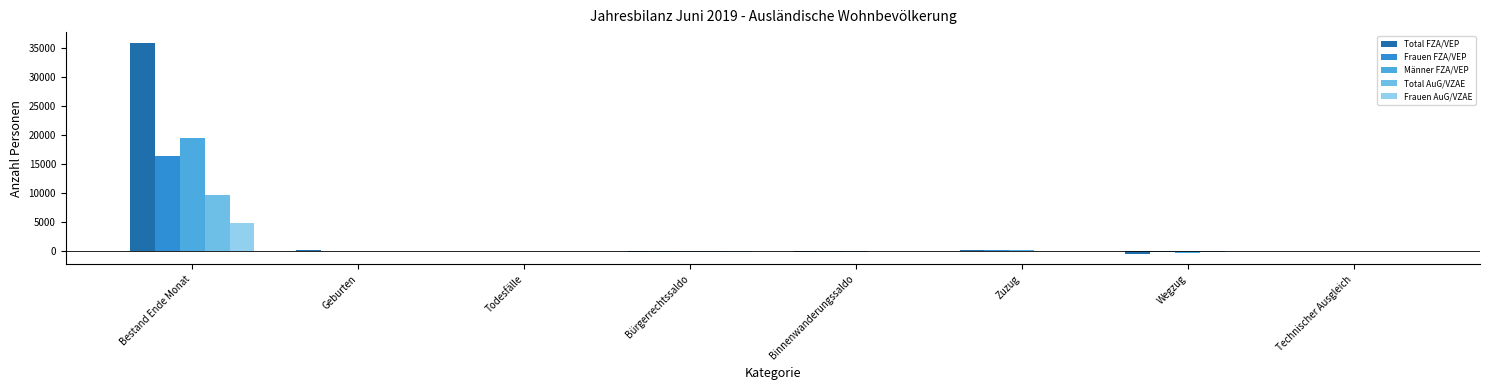

The Frauen FZA/VEP series shows 28034 at Bestand Ende Monat. True or false?

False